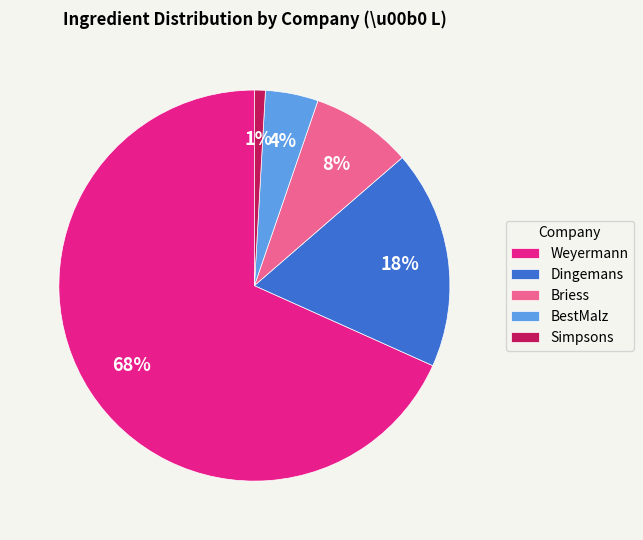

Rank the categories by value from highest to lowest.

Weyermann, Dingemans, Briess, BestMalz, Simpsons